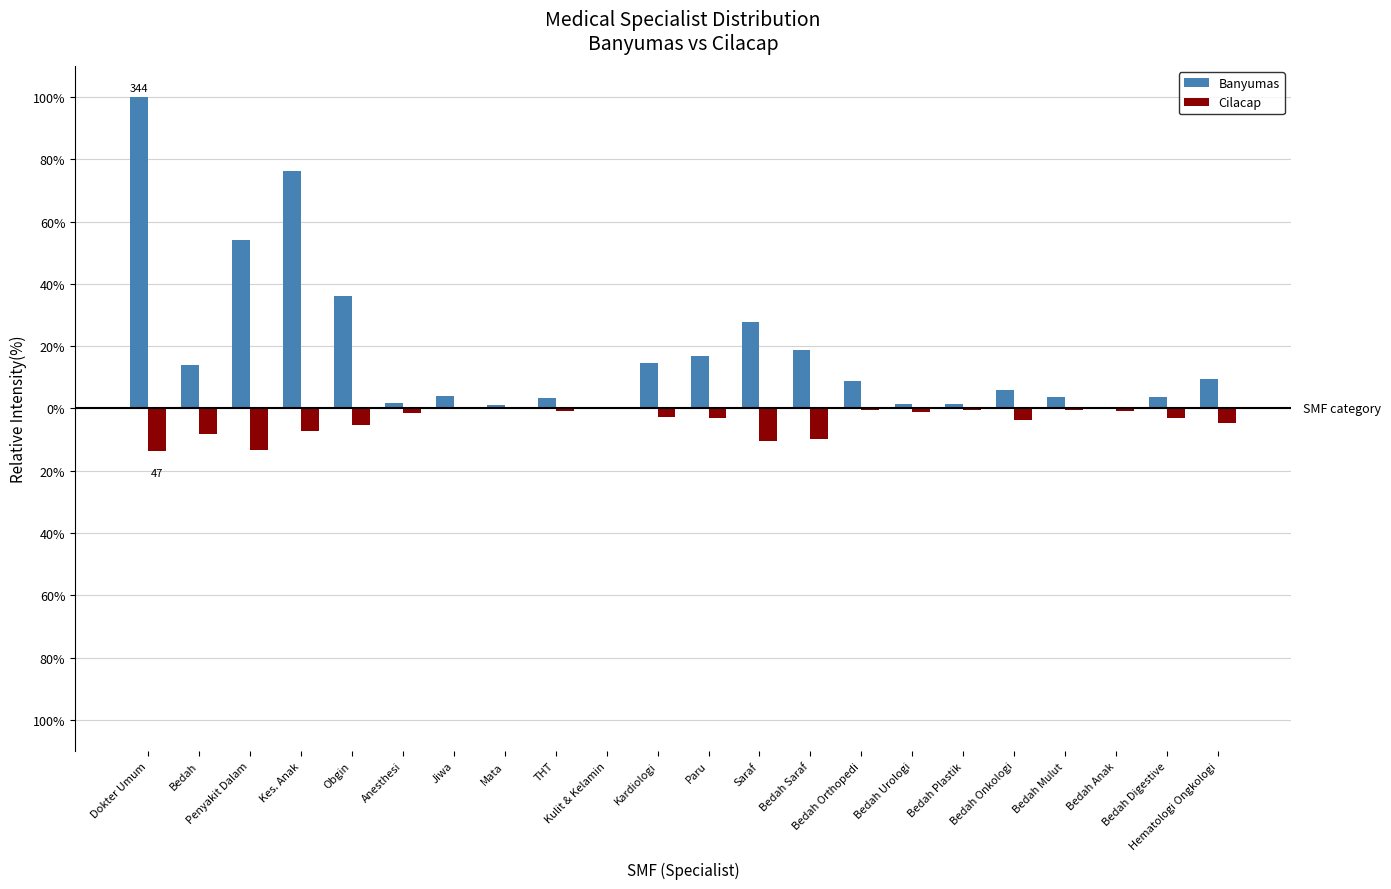

Which category has the lowest value across all series?

Dokter Umum